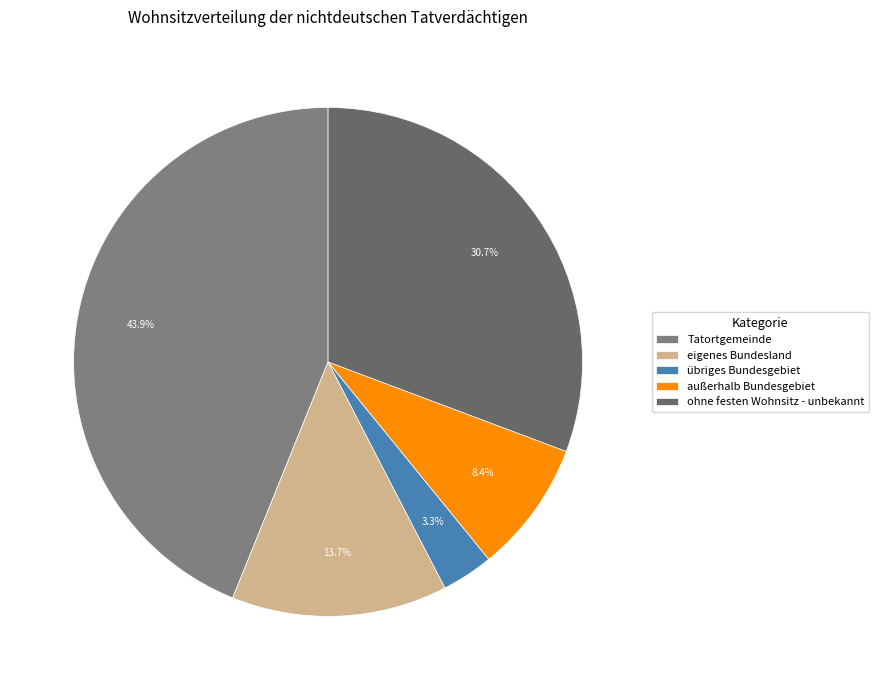

Which has a higher value, übriges Bundesgebiet or ohne festen Wohnsitz - unbekannt?

ohne festen Wohnsitz - unbekannt